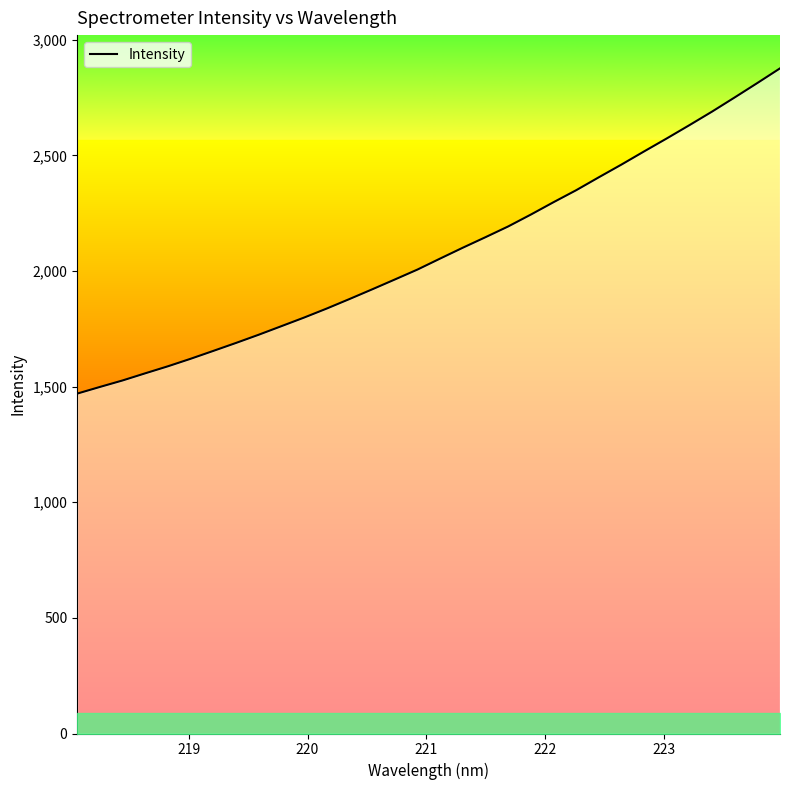

Reading left to right, extract all data points from this chart.

1470.0	1498.7	1526.9	1557.8	1588.2	1620.7	1654.7	1689.2	1724.6	1761.7	1798.8	1837.9	1878.9	1920.8	1963.5	2006.5	2054.1	2101.0	2146.5	2192.9	2244.3	2297.7	2349.6	2405.5	2460.6	2517.5	2573.6	2631.1	2689.7	2751.0	2813.3	2876.7